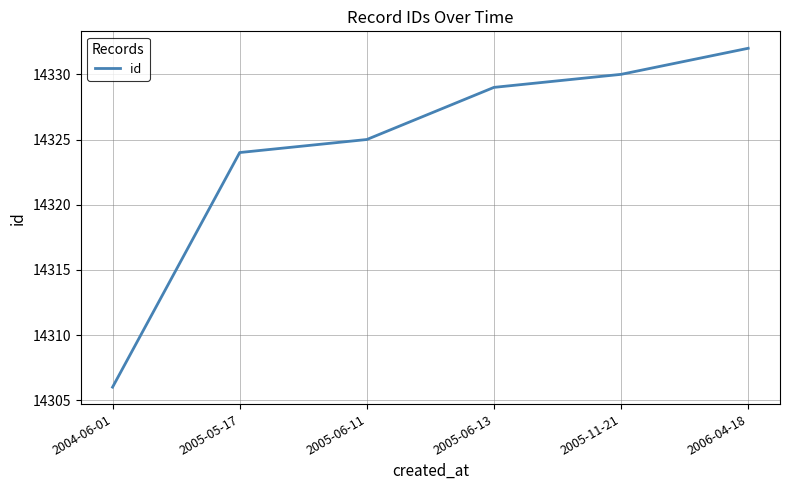

Count the number of data series in this chart.

1